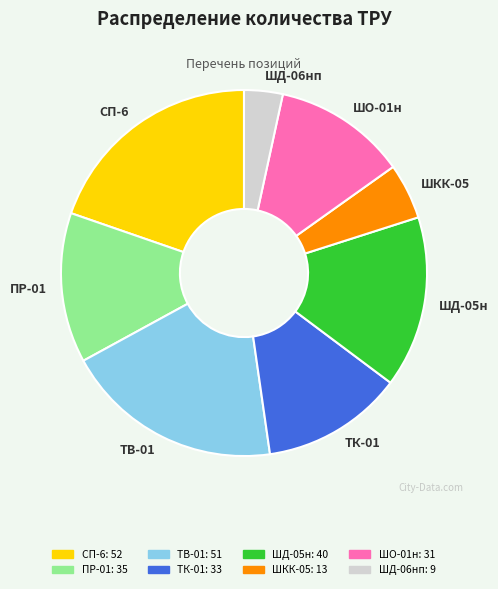

Is there any slice that represents more than half of the pie?

No